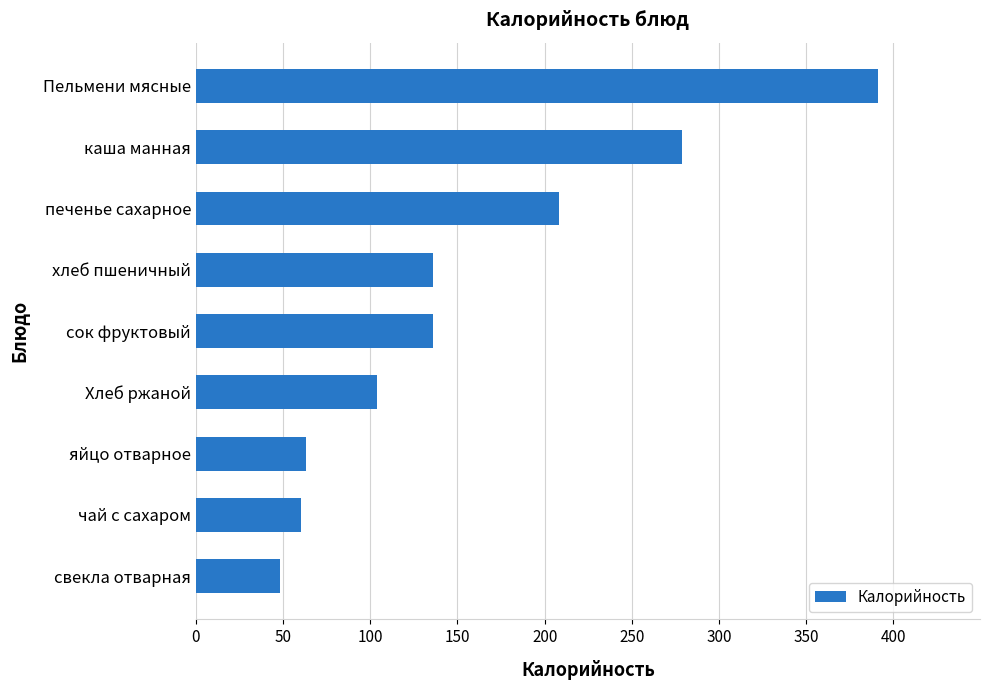

At which label is the value closest to 219?

печенье сахарное